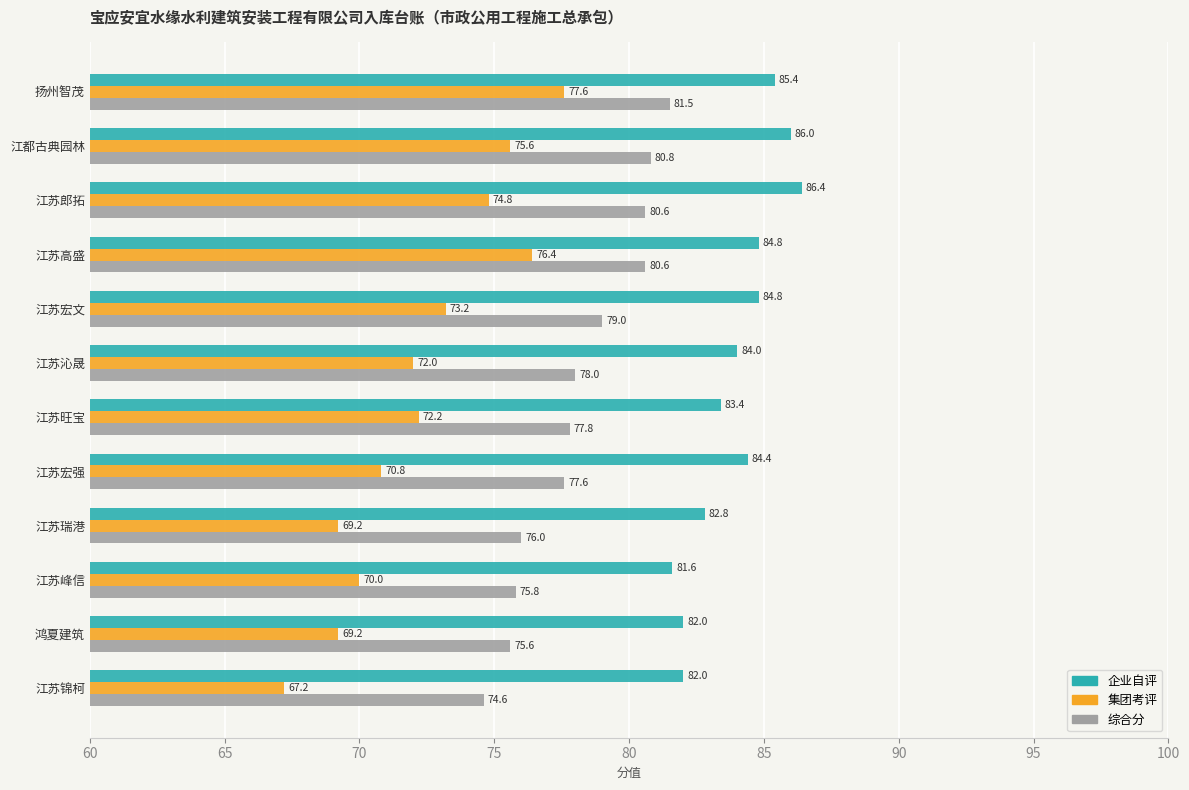

Is it true that 企业自评 equals 119.1 at 扬州智茂?

False